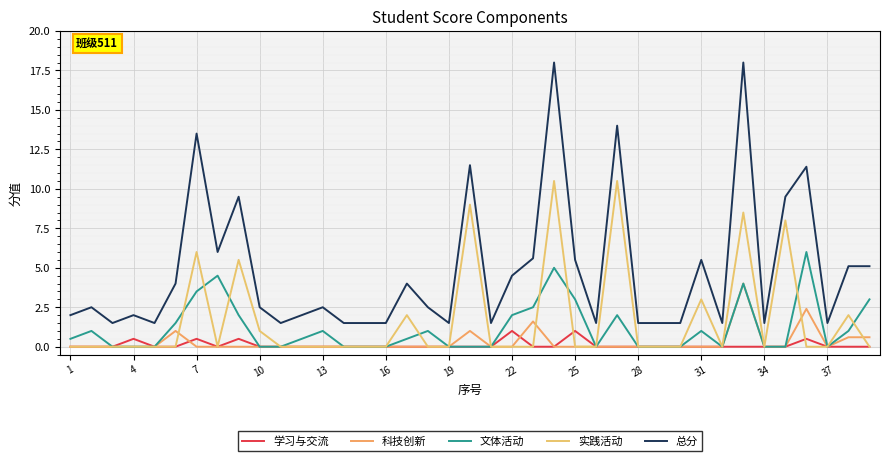

True or false: 总分 and 实践活动 intersect in this chart.

False